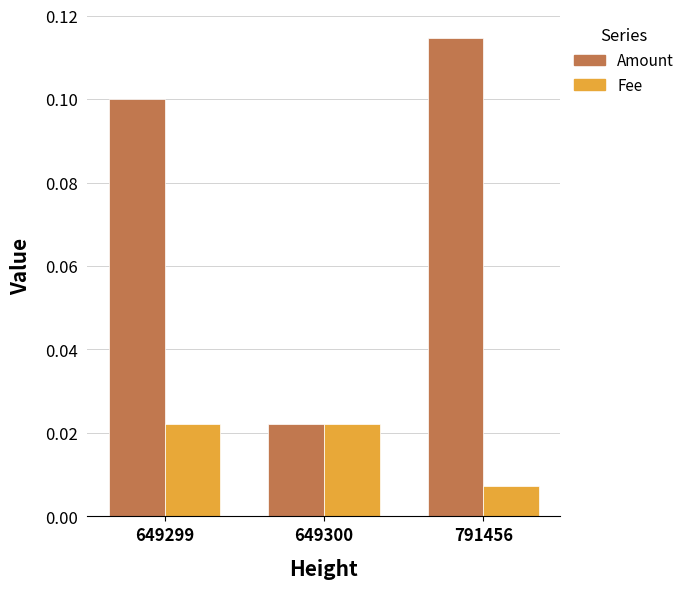

At which label is Amount closest to 0?

649300